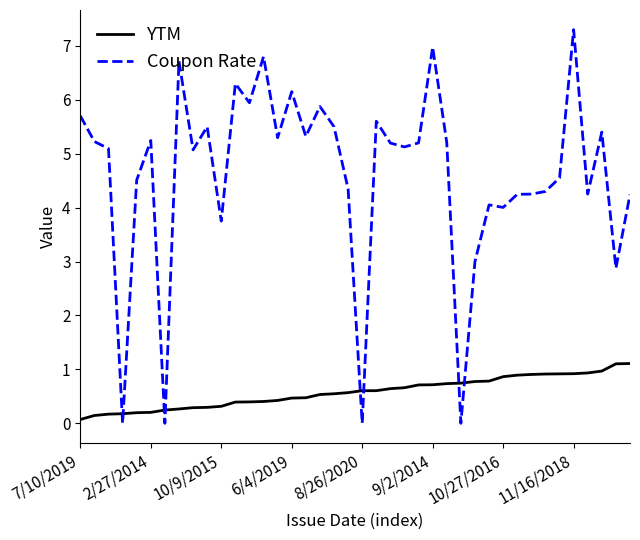

Which series ends up on top after the final intersection of Coupon Rate and YTM?

Coupon Rate